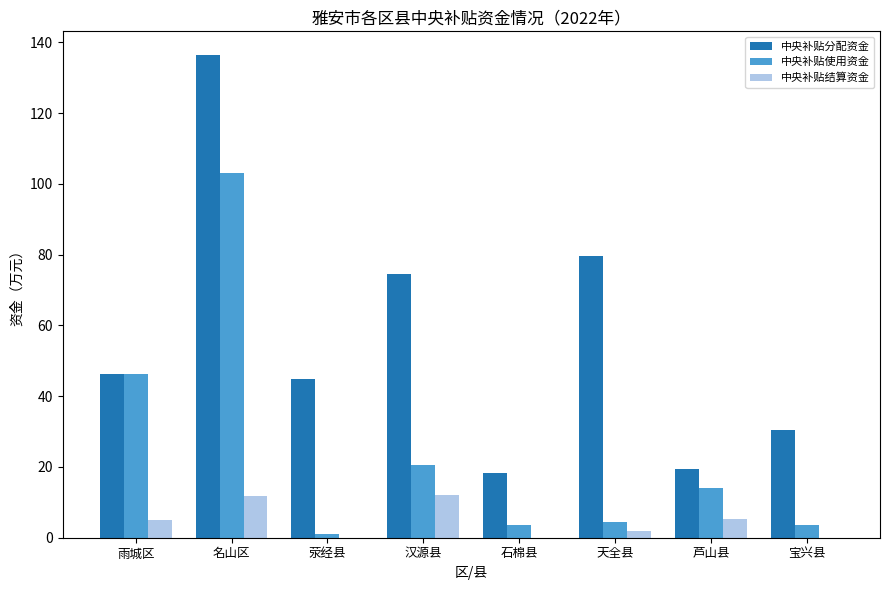

Are the bars grouped side by side (vs. stacked)?

Yes